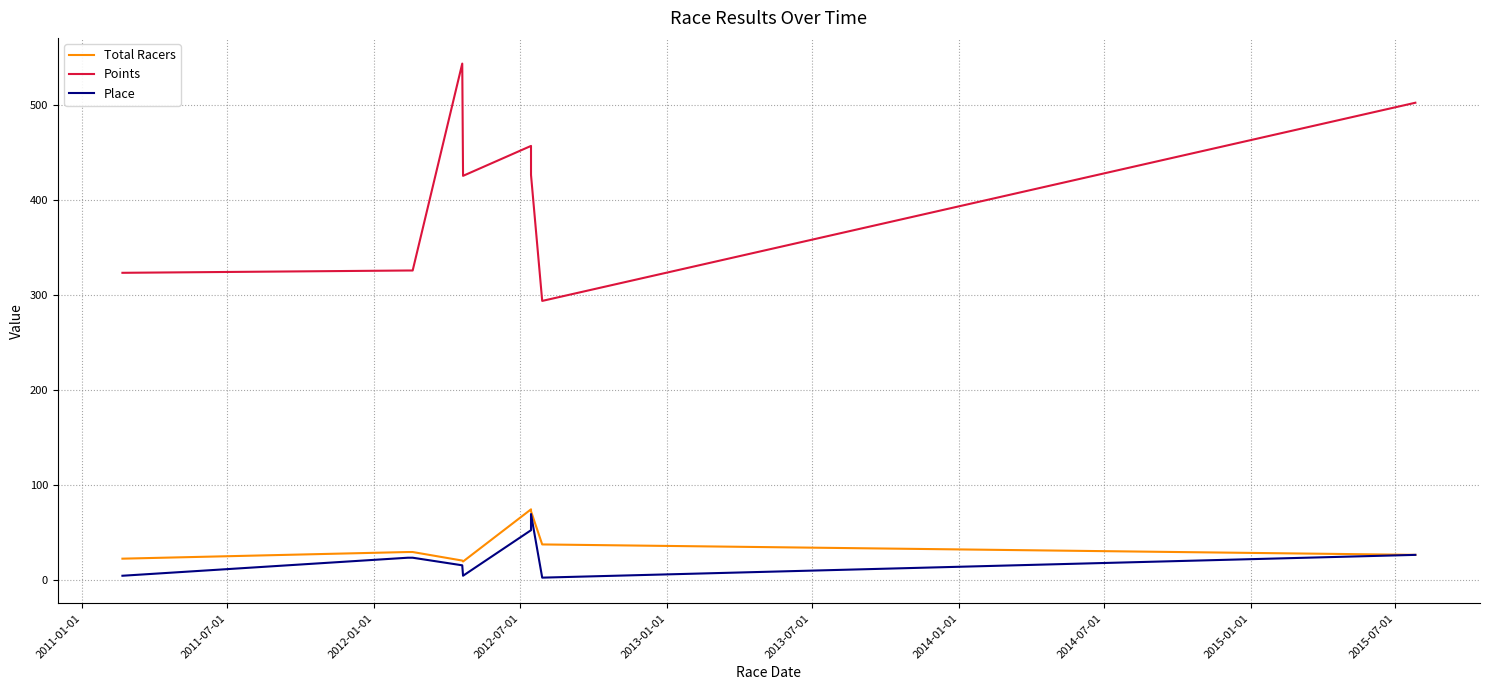

What is the difference between the maximum and minimum values in the Points series?

250.1